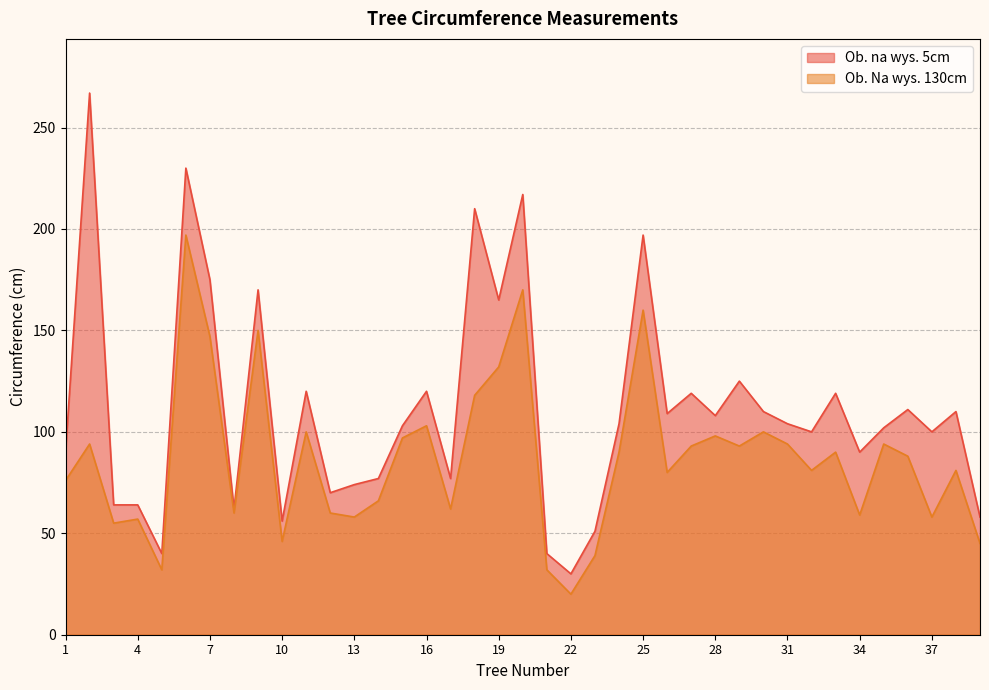

Rank the series by their average value, from lowest to highest.

Ob. Na wys. 130cm, Ob. na wys. 5cm